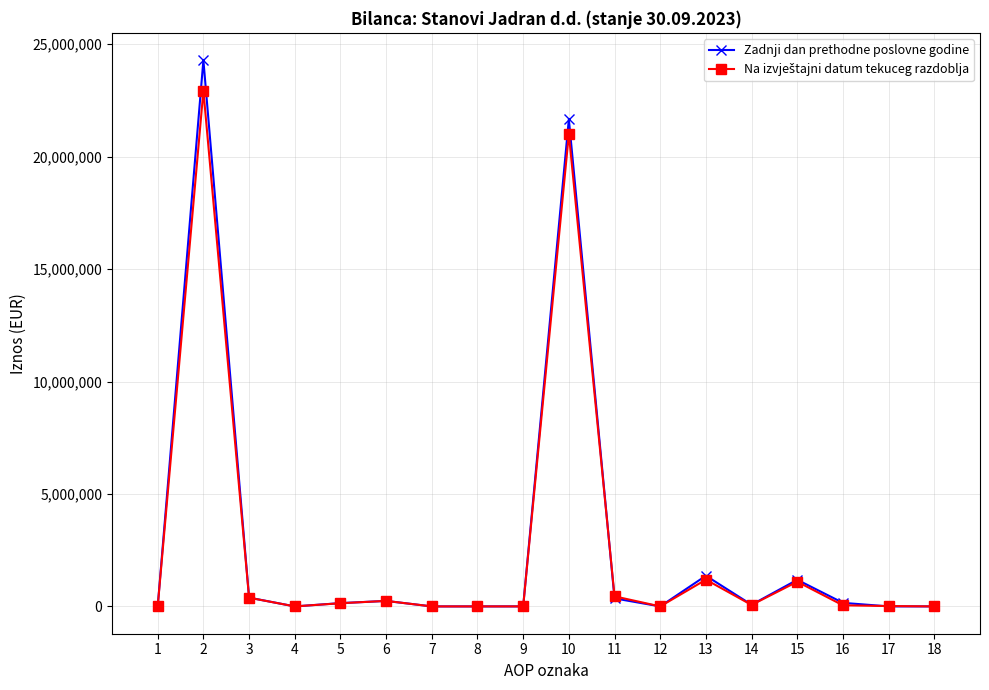

Where does the Zadnji dan prethodne poslovne godine series first go above 145967?

2